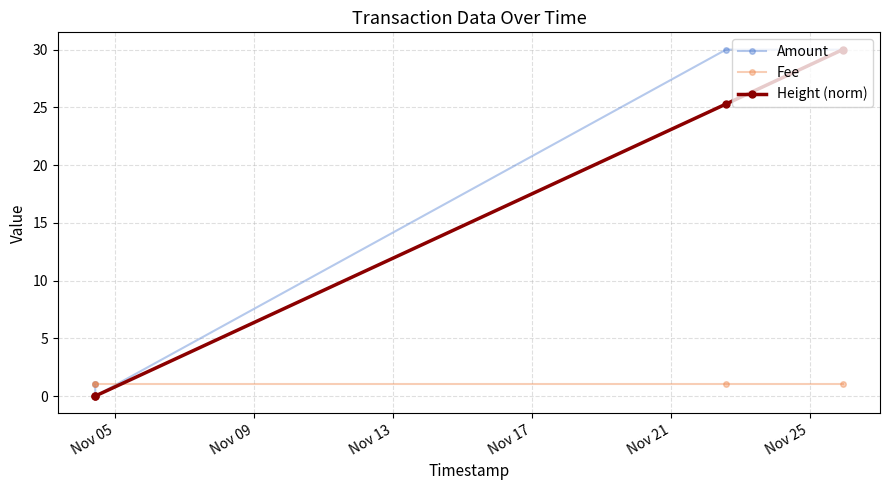

True or false: Height (norm) has more than 2 interior local peaks.

False